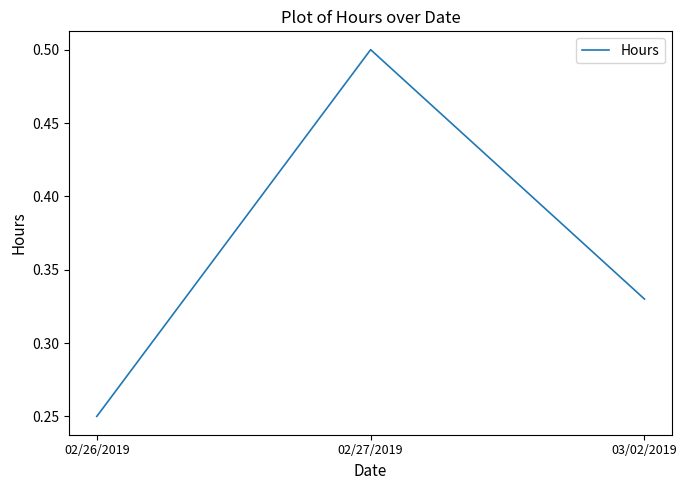

The chart shows a value of 0.4 at 02/26/2019. True or false?

False